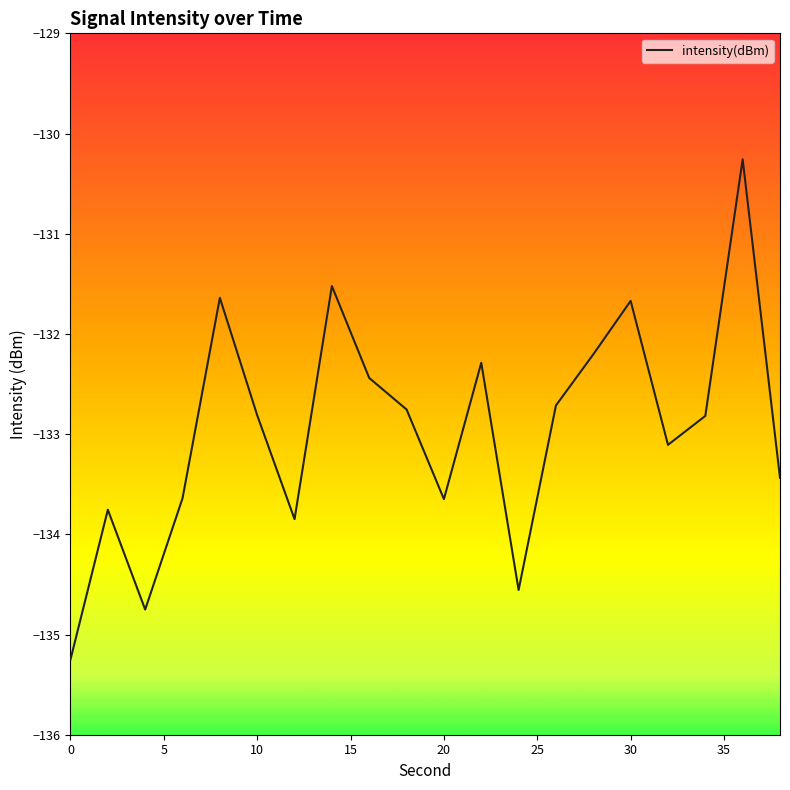

Count the number of data series in this chart.

1